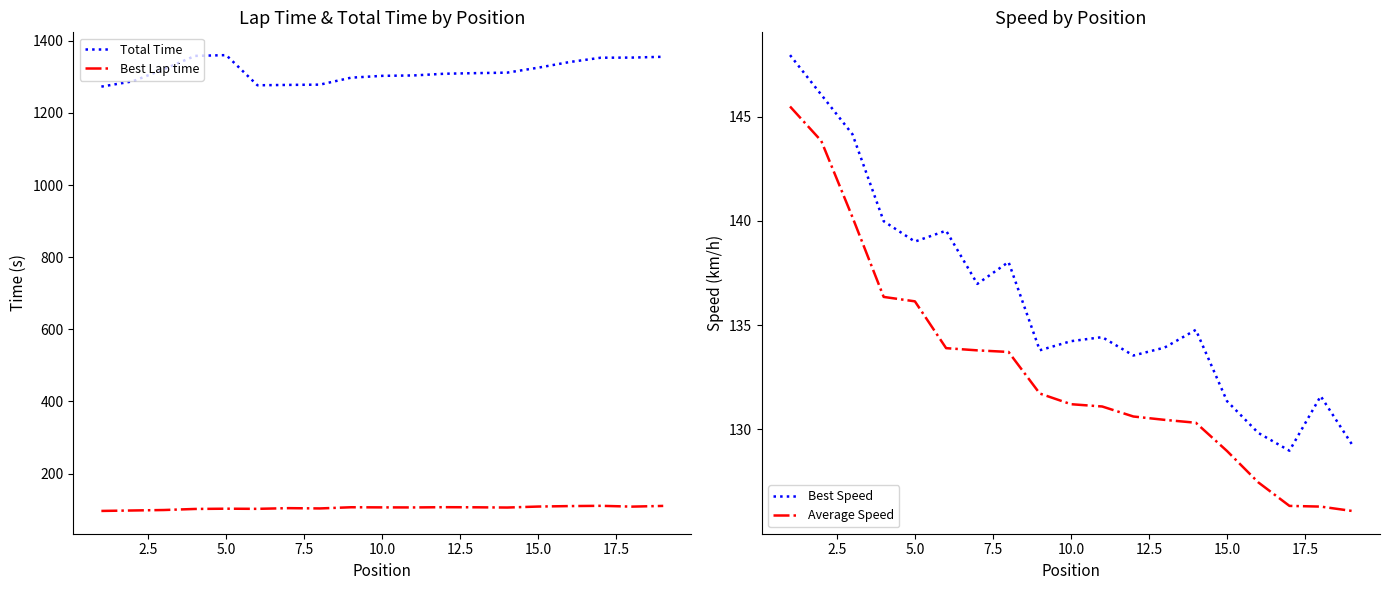

How many data points in Average Speed are less than 131?

8